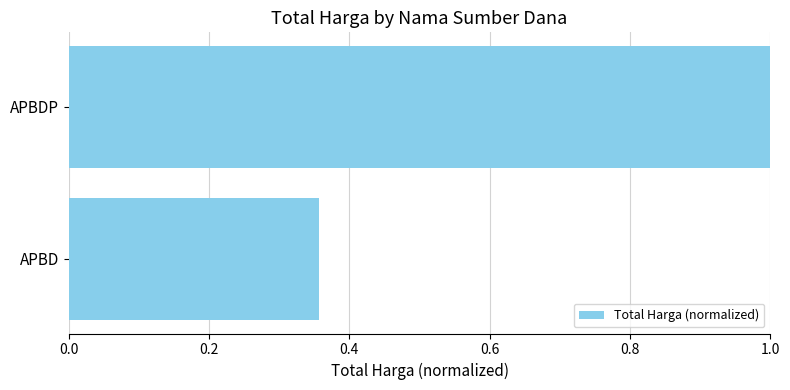

At which label is the value closest to 0?

APBD